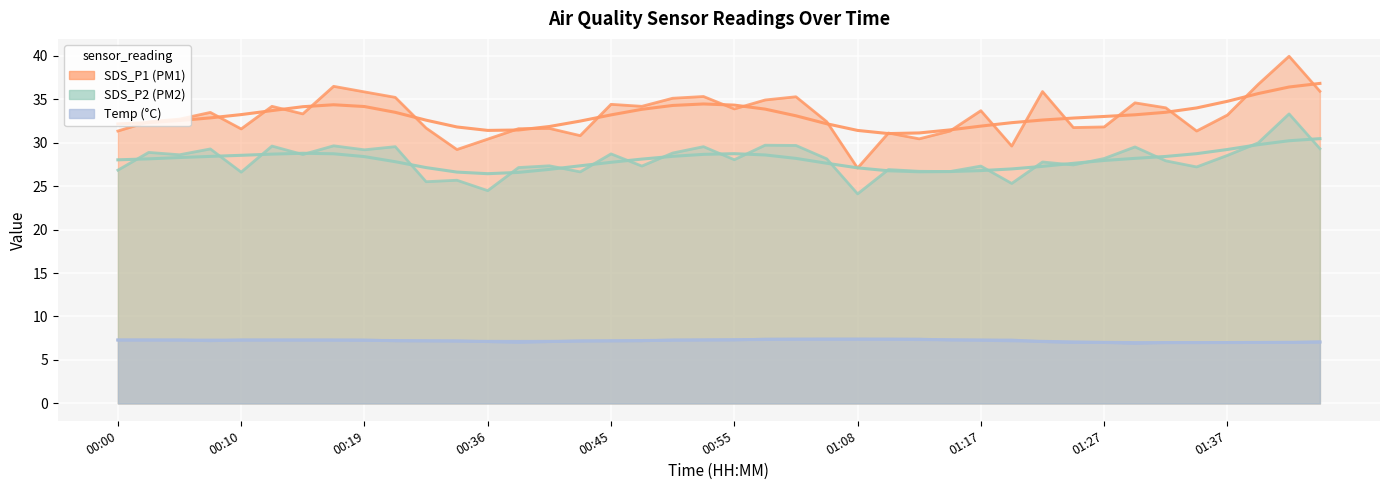

Which label corresponds to the smallest value in the chart?

01:30